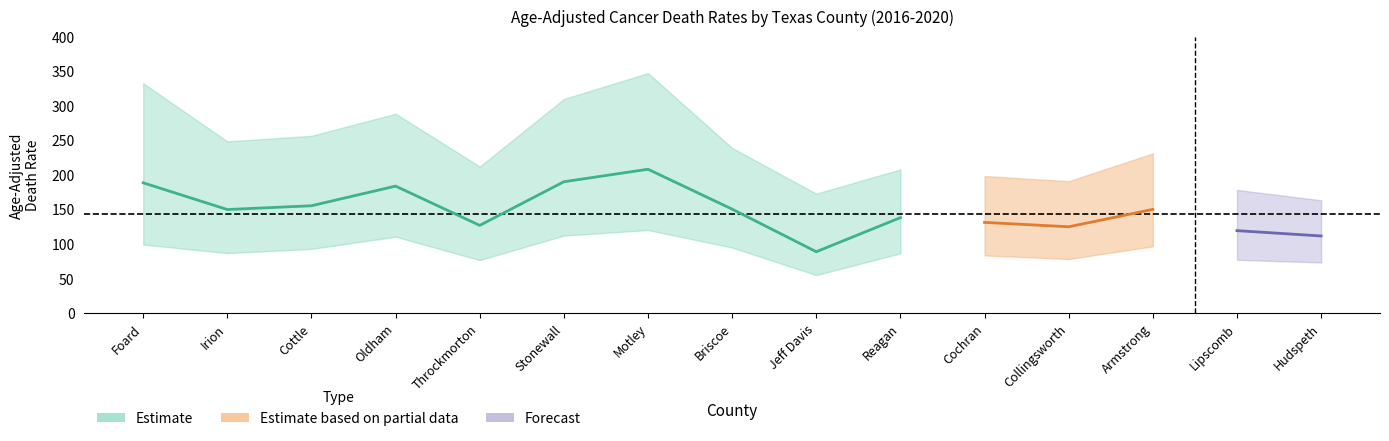

How many data points in Age-Adjusted Death Rate are less than 150?

7